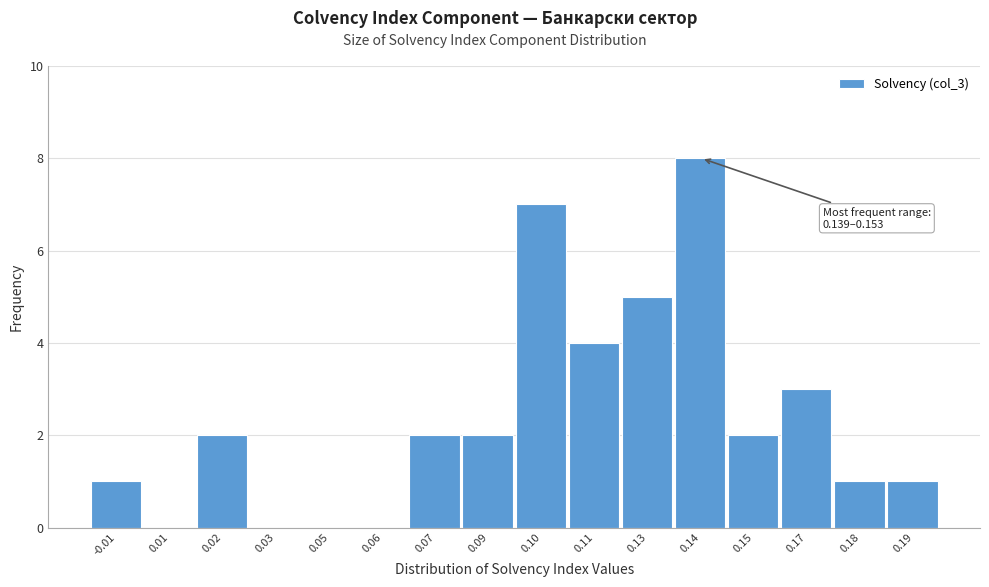

Reading left to right, list all the values displayed in this chart.

-0.01=1	0.01=0	0.02=2	0.03=0	0.05=0	0.06=0	0.07=2	0.09=2	0.10=7	0.11=4	0.13=5	0.14=8	0.15=2	0.17=3	0.18=1	0.19=1